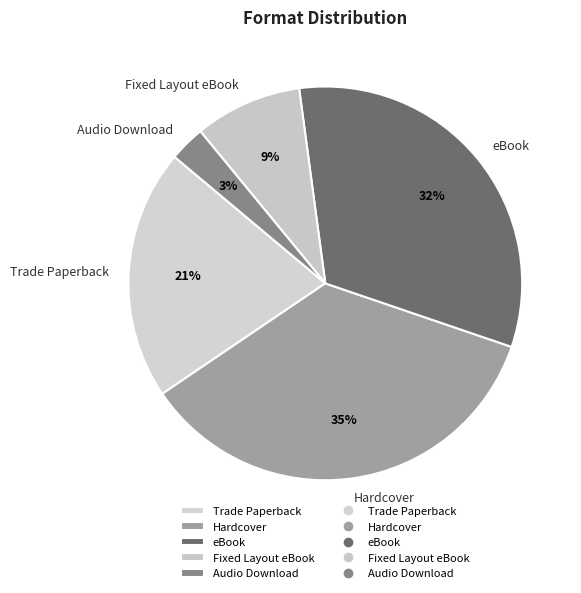

Is it true that eBook is 43% of the pie?

False